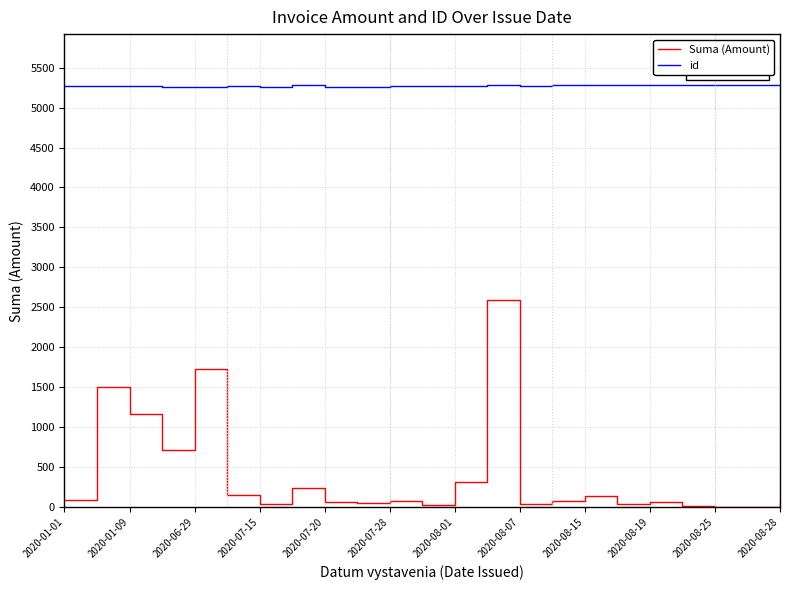

True or false: Suma (Amount) and id intersect in this chart.

False